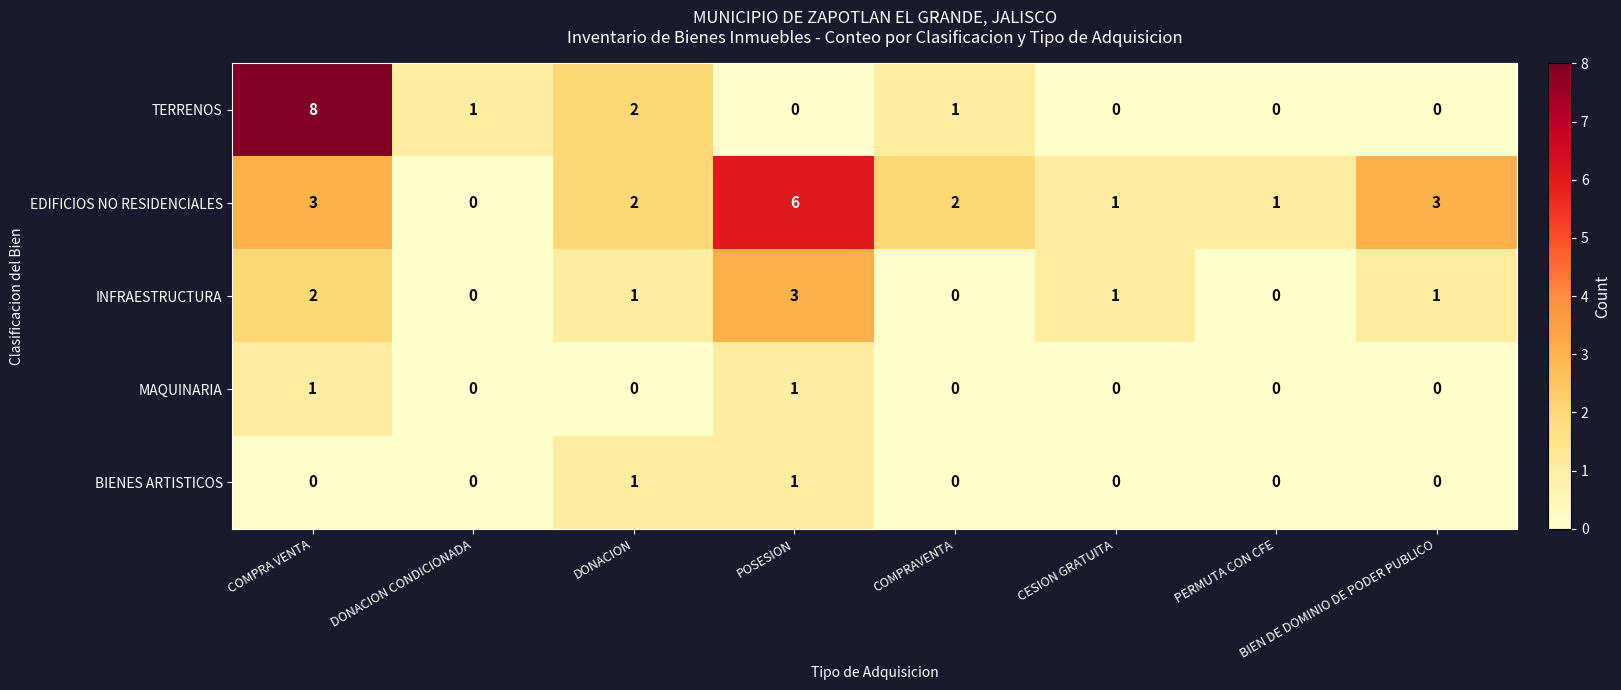

What is the sum of the EDIFICIOS NO RESIDENCIALES values at BIEN DE DOMINIO DE PODER PUBLICO and PERMUTA CON CFE?

4